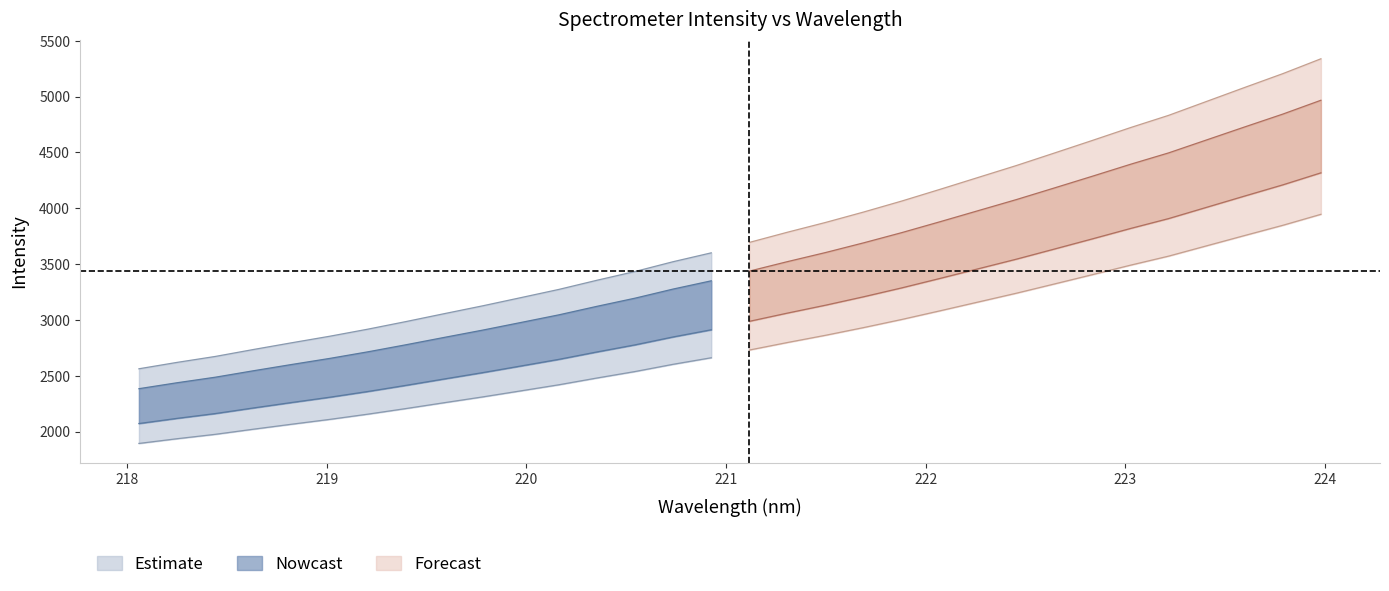

Is this an area chart (filled region under the line)?

No